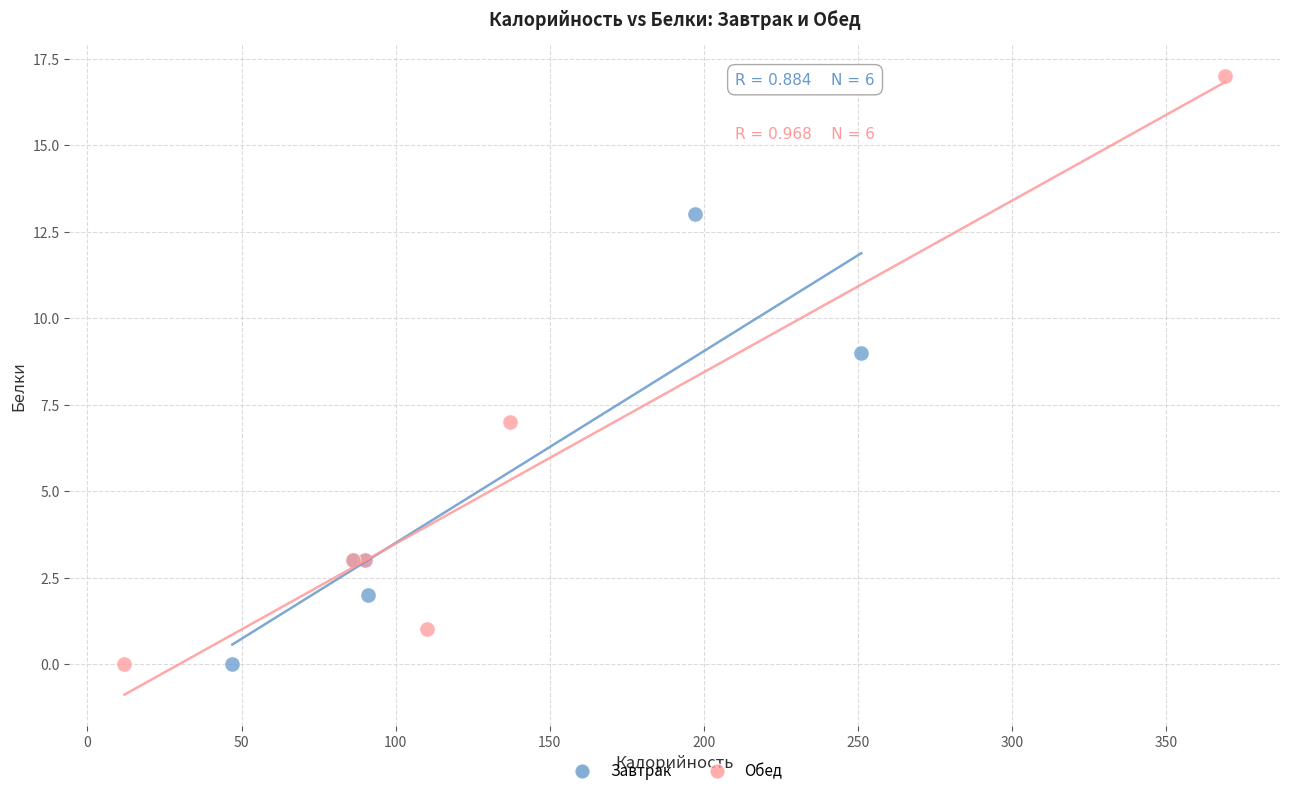

Which series contains the highest Y value?

Обед